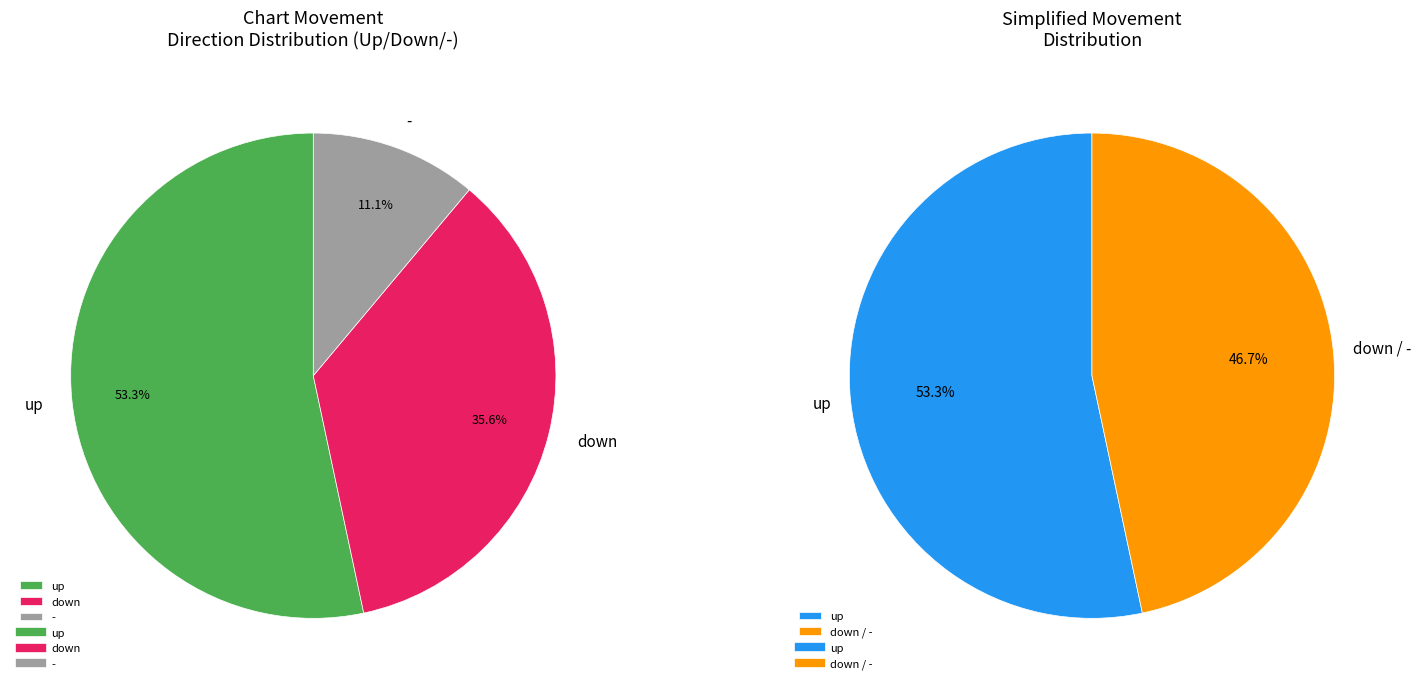

Rank the categories by value from highest to lowest.

up, down, -